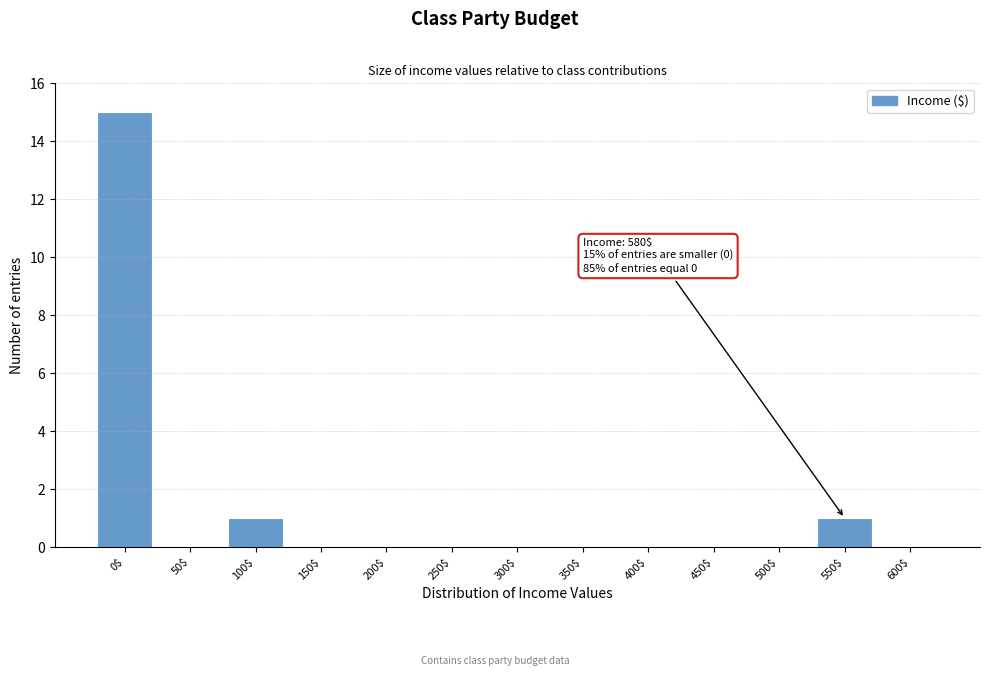

Which label corresponds to the largest value in the chart?

0$